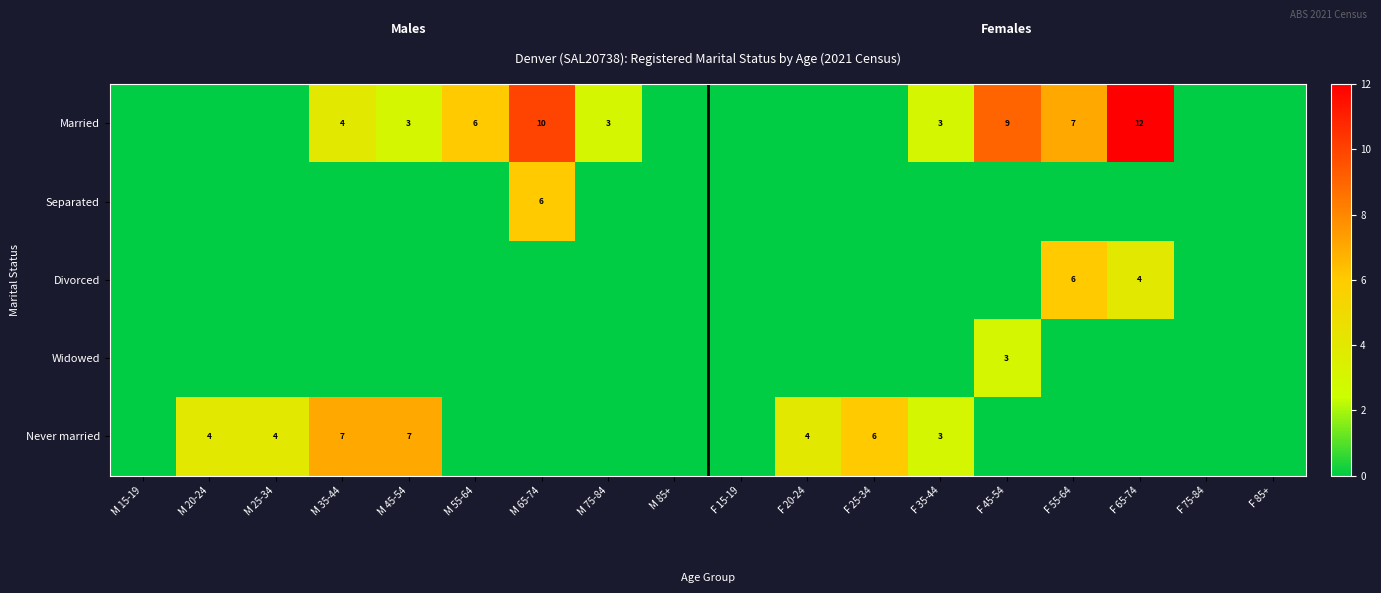

Which category has the highest value in the Divorced series?

F 55-64